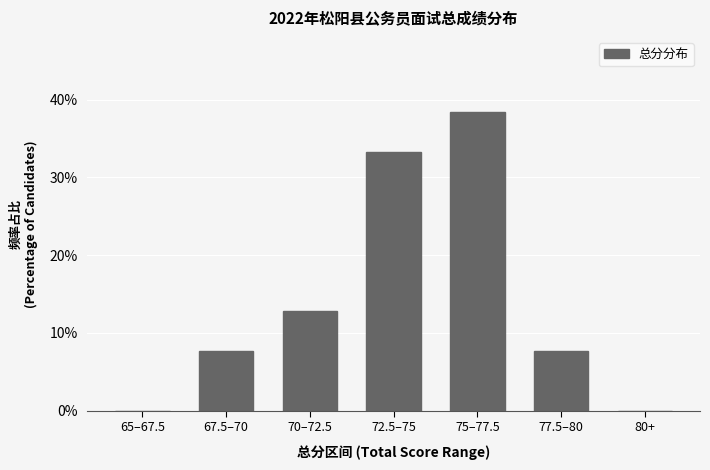

Are the bars horizontal?

No